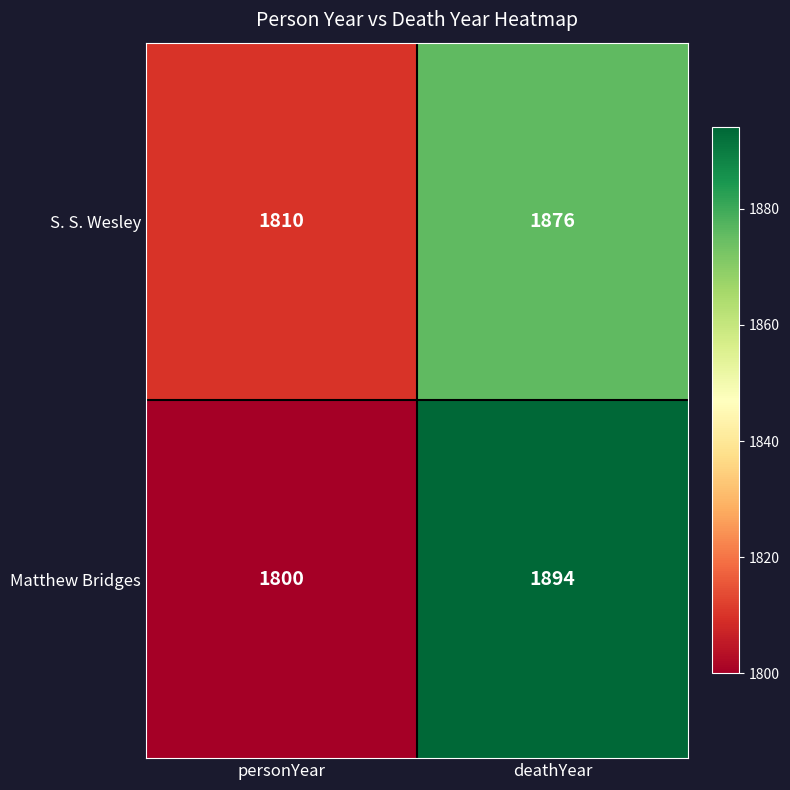

The value of Matthew Bridges at deathYear is 3249. True or false?

False